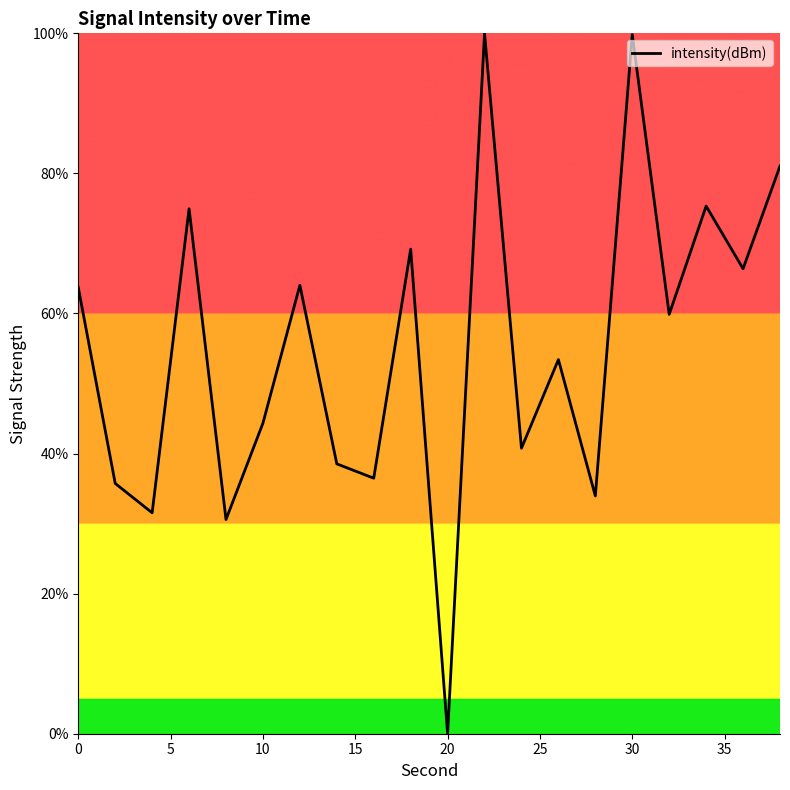

What is the difference between the maximum and minimum values?

100.0